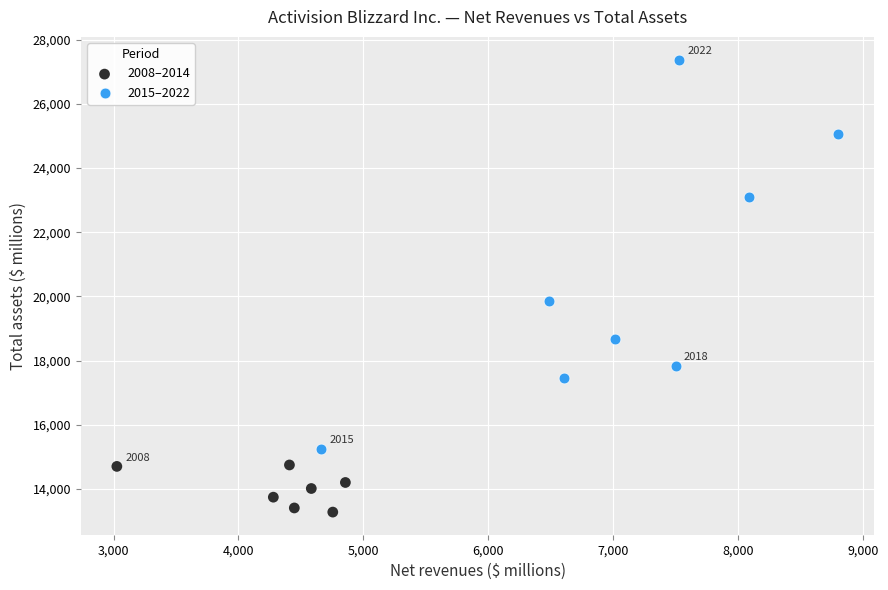

Which series contains the lowest Y value?

2008–2014